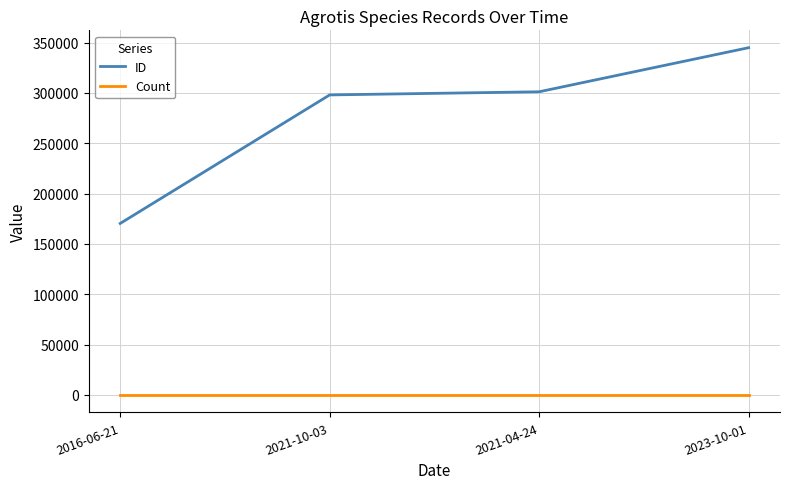

What is the average value of the Count series?

1